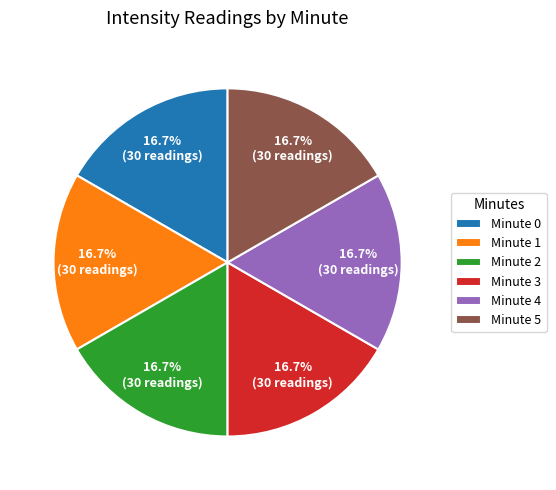

How many segments does this pie chart have?

6